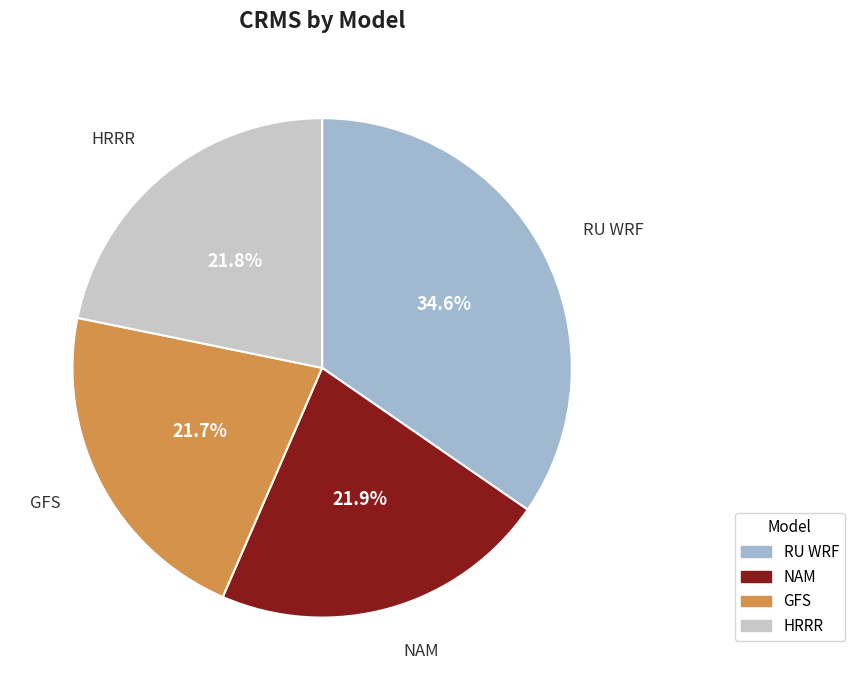

Is there a majority slice in this chart?

No